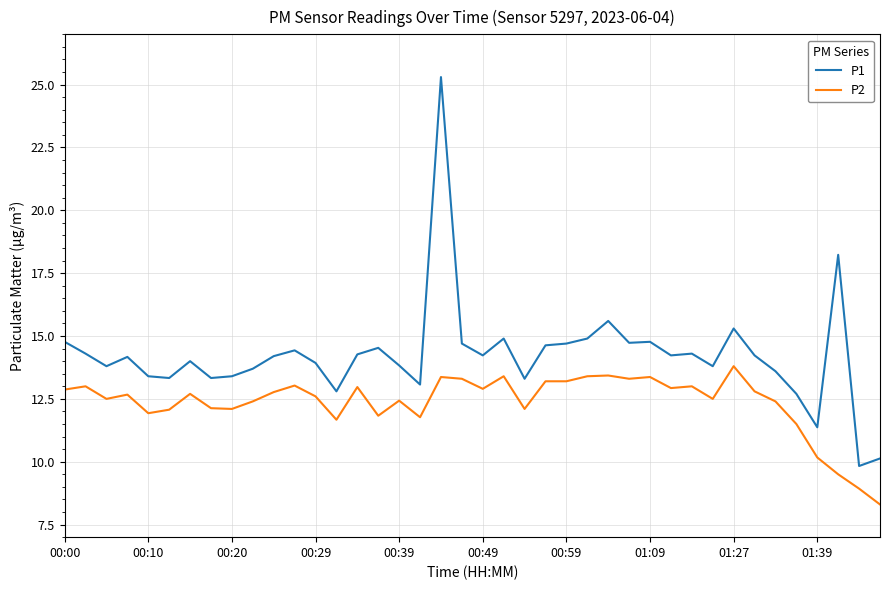

Which series has the largest total across all categories?

P1